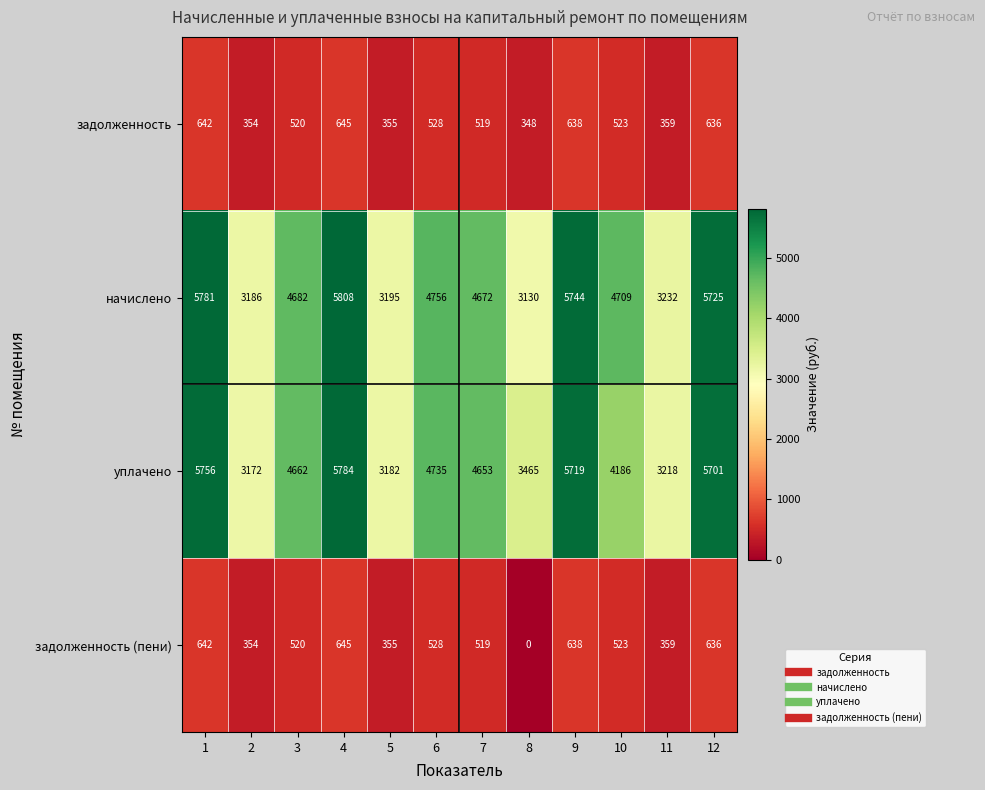

What is the difference between the highest and lowest values at 11?

2873